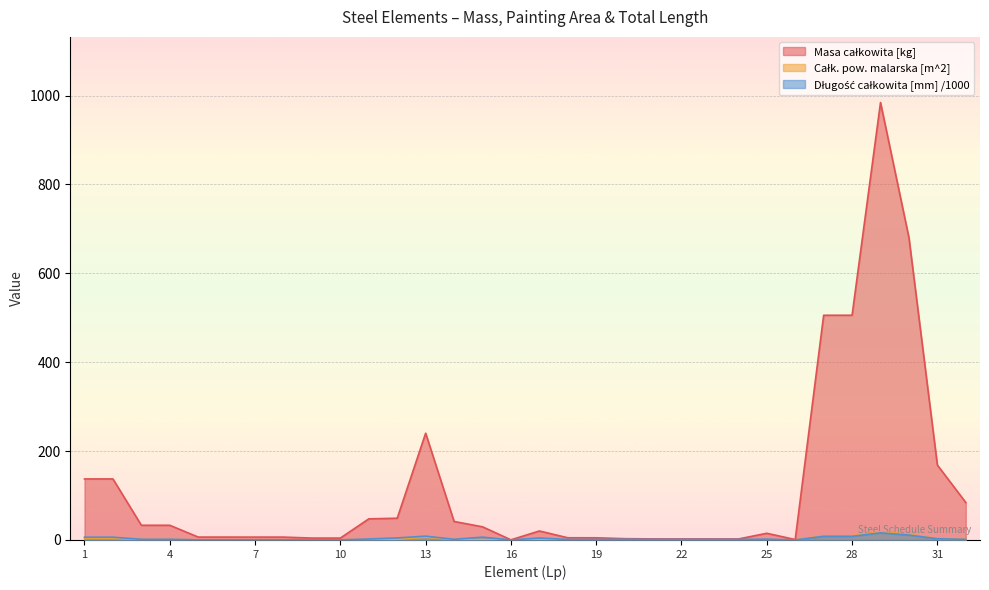

How many intersections are there between Całk. pow. malarska [m^2] and Długość całkowita [mm] /1000?

1